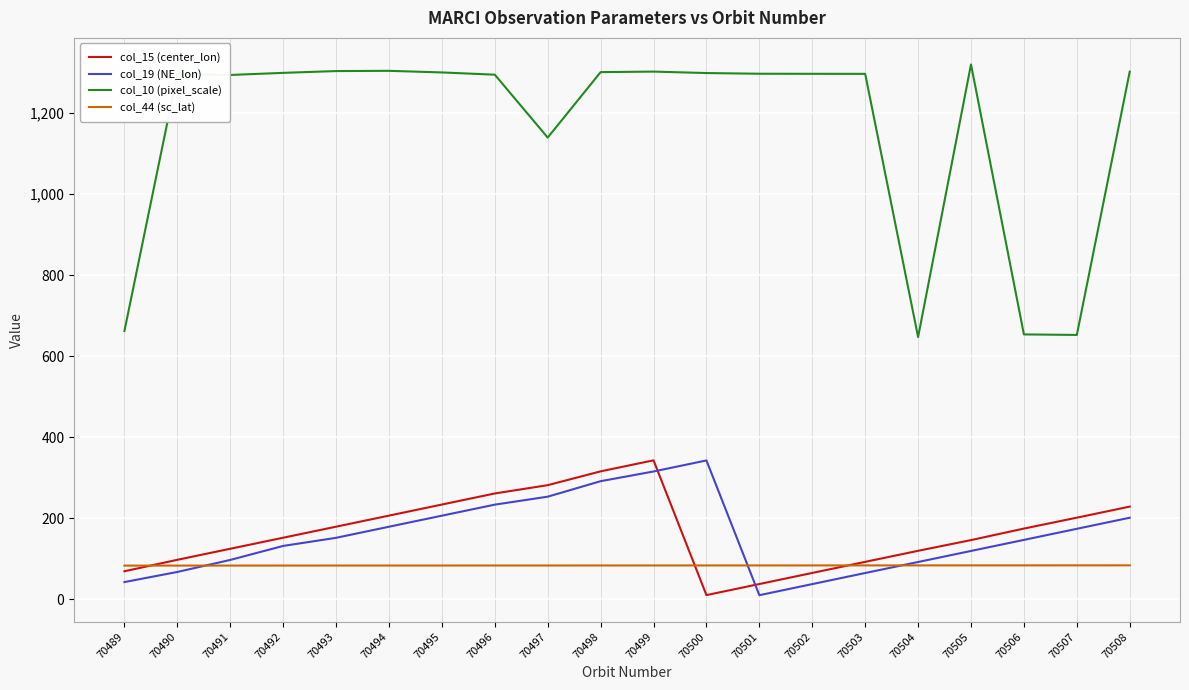

What is the greatest value displayed?

1320.6